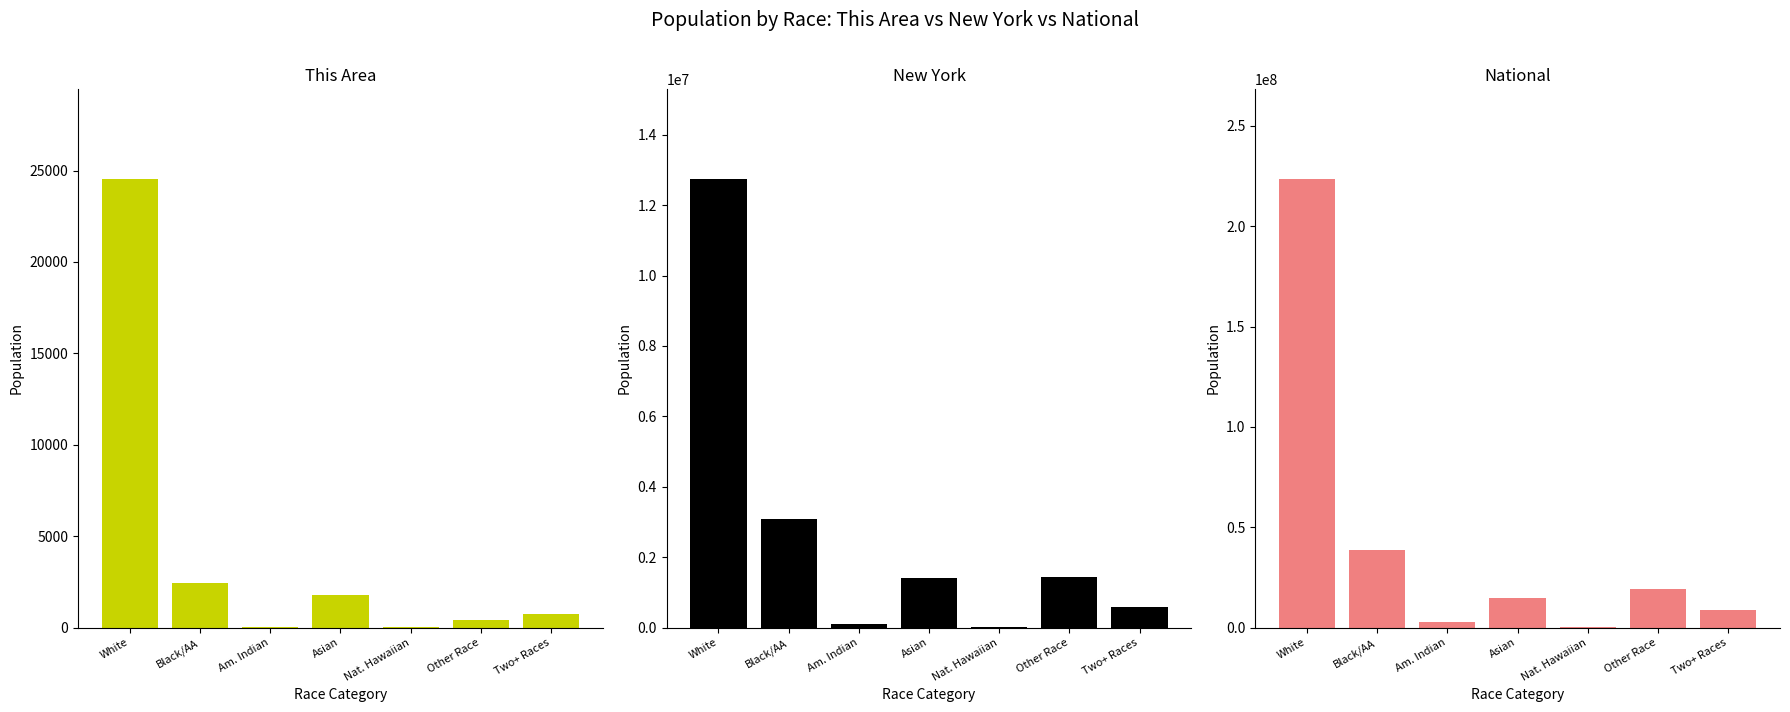

What is the lowest value of the National series?

540013